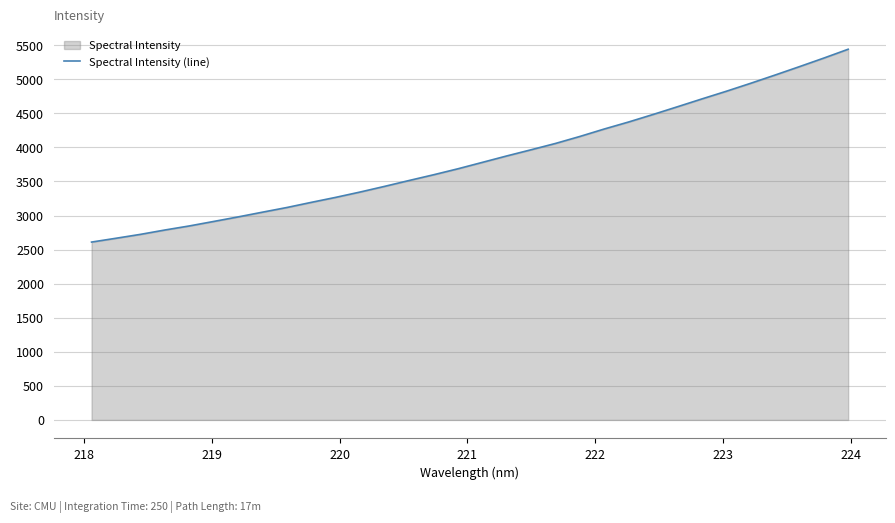

What is the smallest value displayed?

2610.8